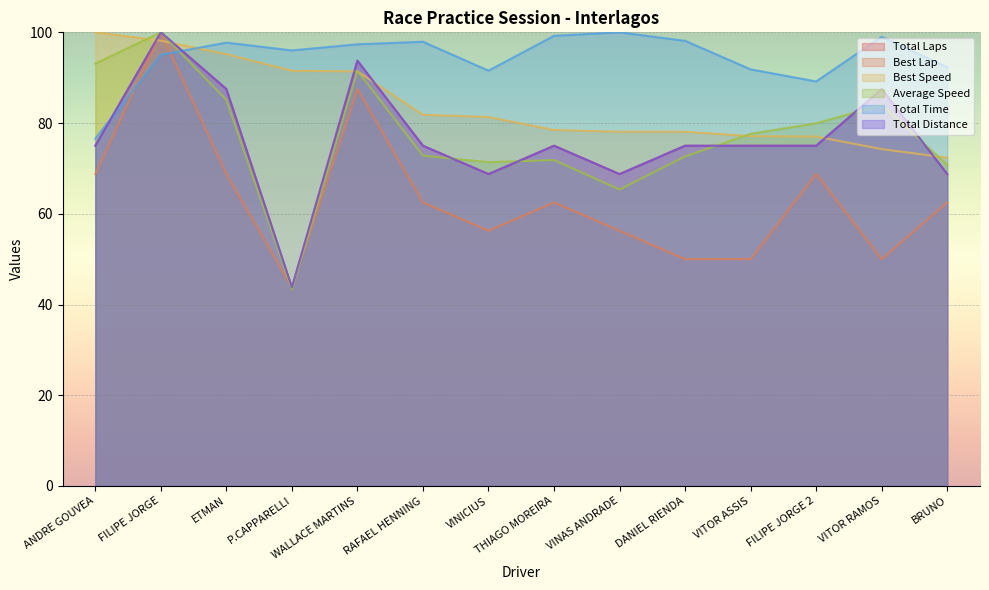

What is the greatest value displayed?

100.0